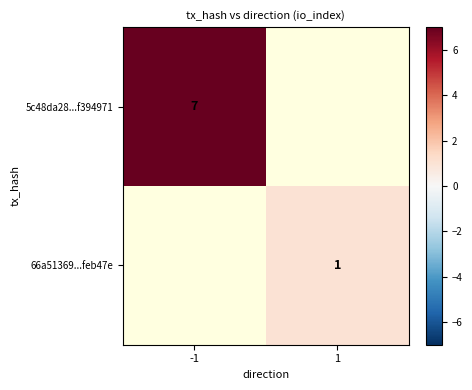

The 66a51369...feb47e series shows 2 at 1. True or false?

False